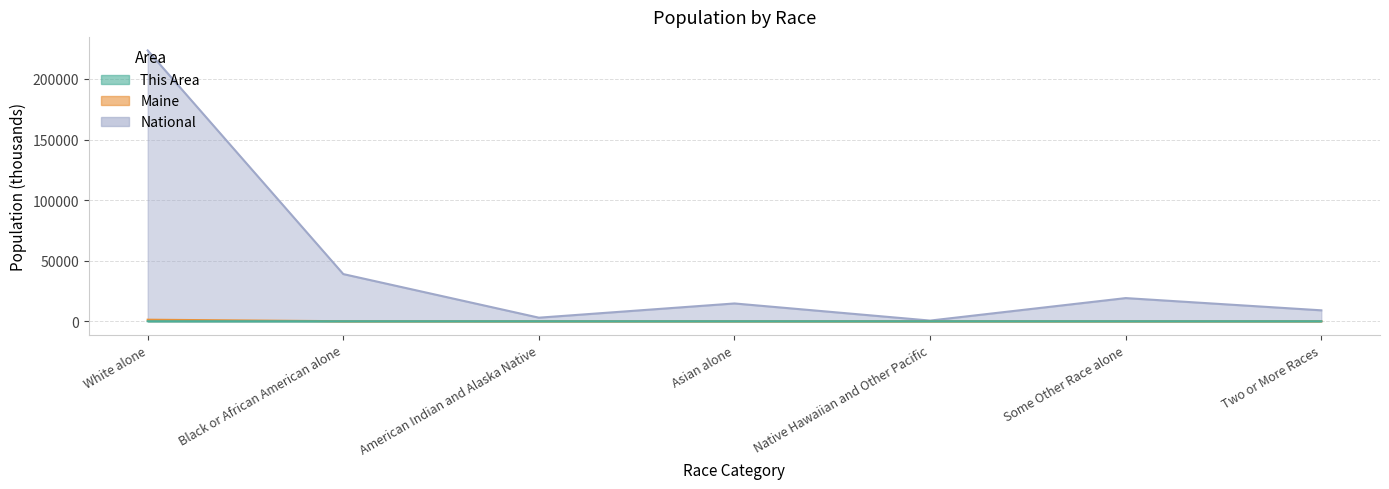

What is the difference between the This Area values at Two or More Races and Some Other Race alone?

0.2